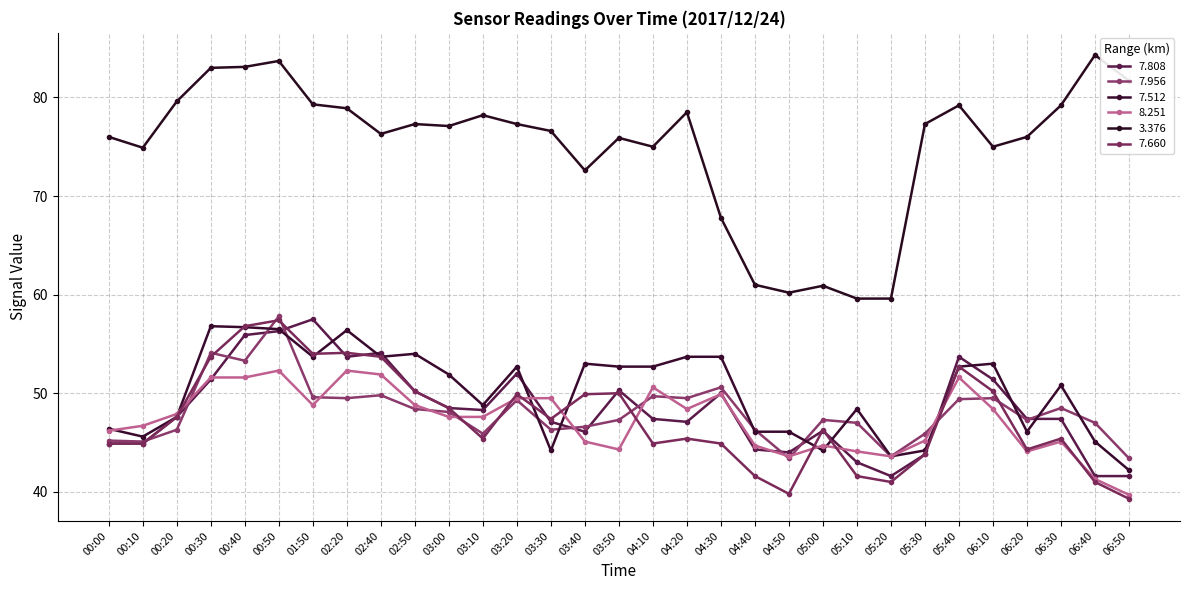

What is the lowest value of the 7.956 series?

43.4